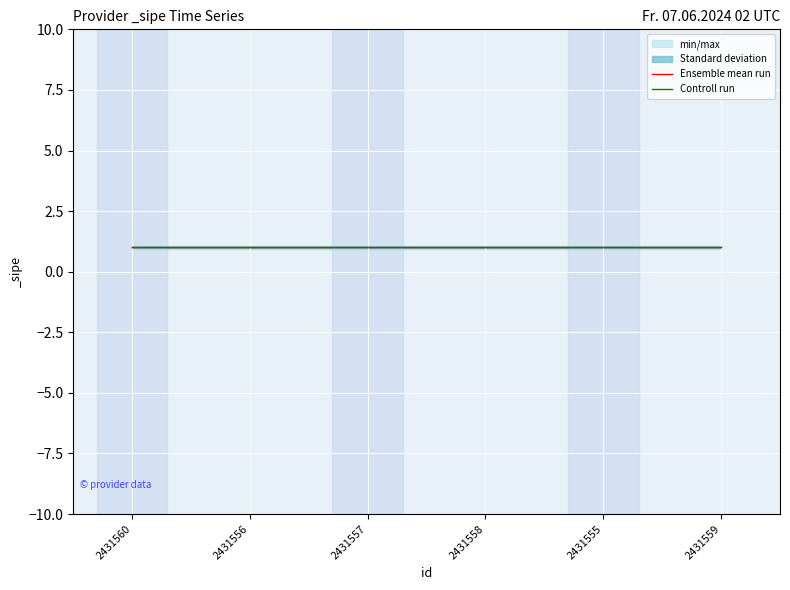

Where is Controll run nearest to the value 1?

2431560